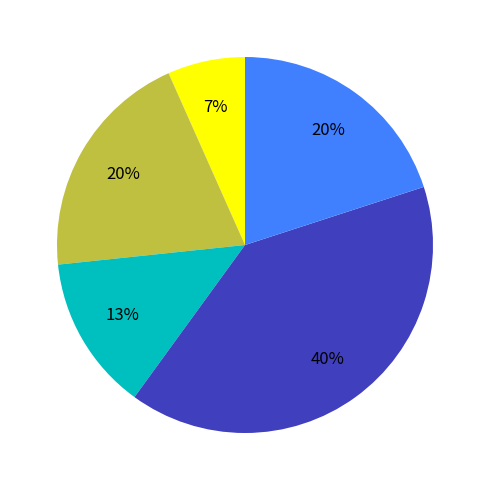

To the nearest percent, what is the difference between the largest and smallest slice percentages?

33%